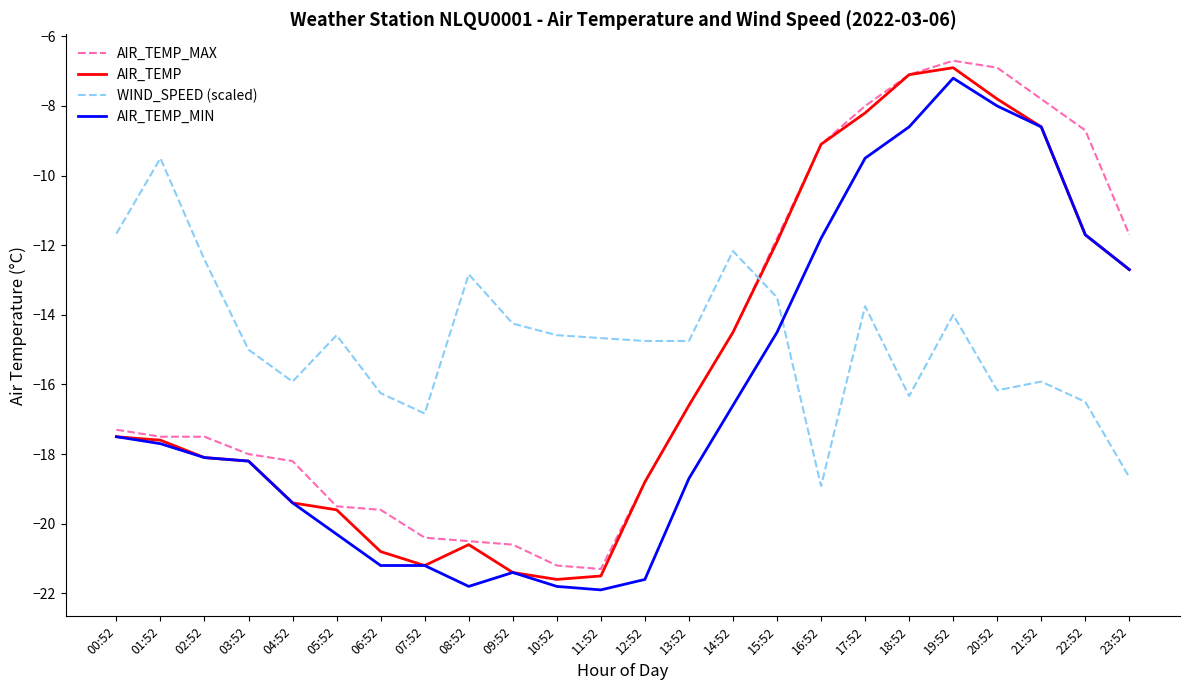

Does the chart have visible grid lines?

No